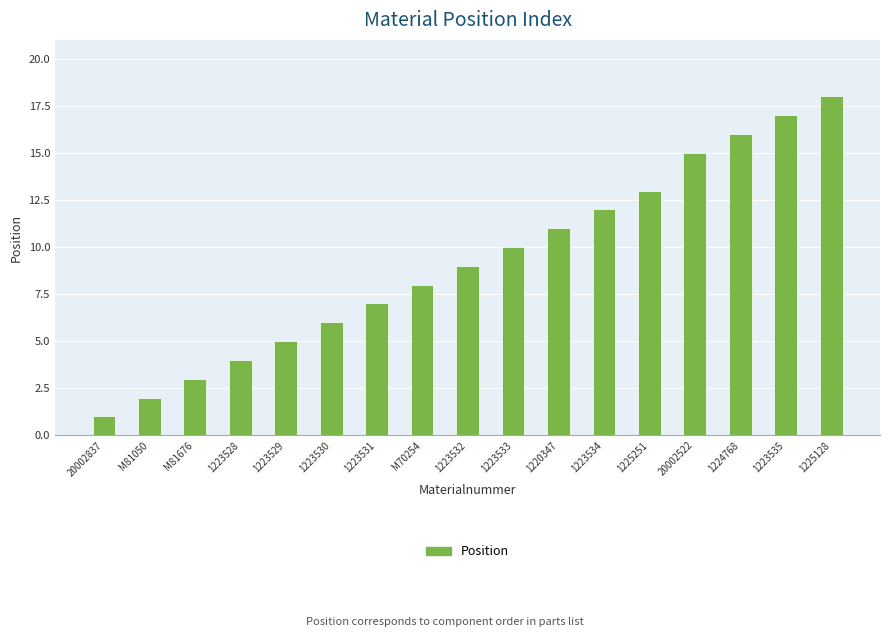

What is the change in value from 1223529 to 1223530?

+1